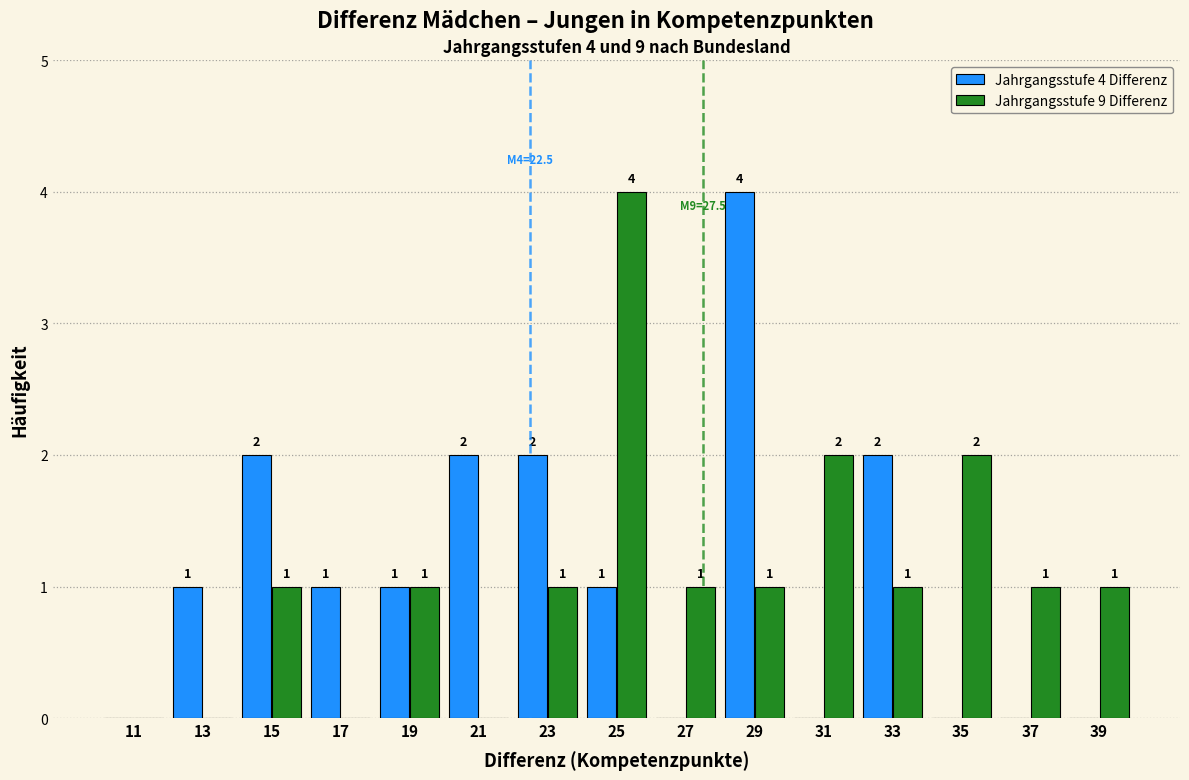

In the Jahrgangsstufe 4 Differenz series, which range on the x-axis has the tallest bar?

28 to 30